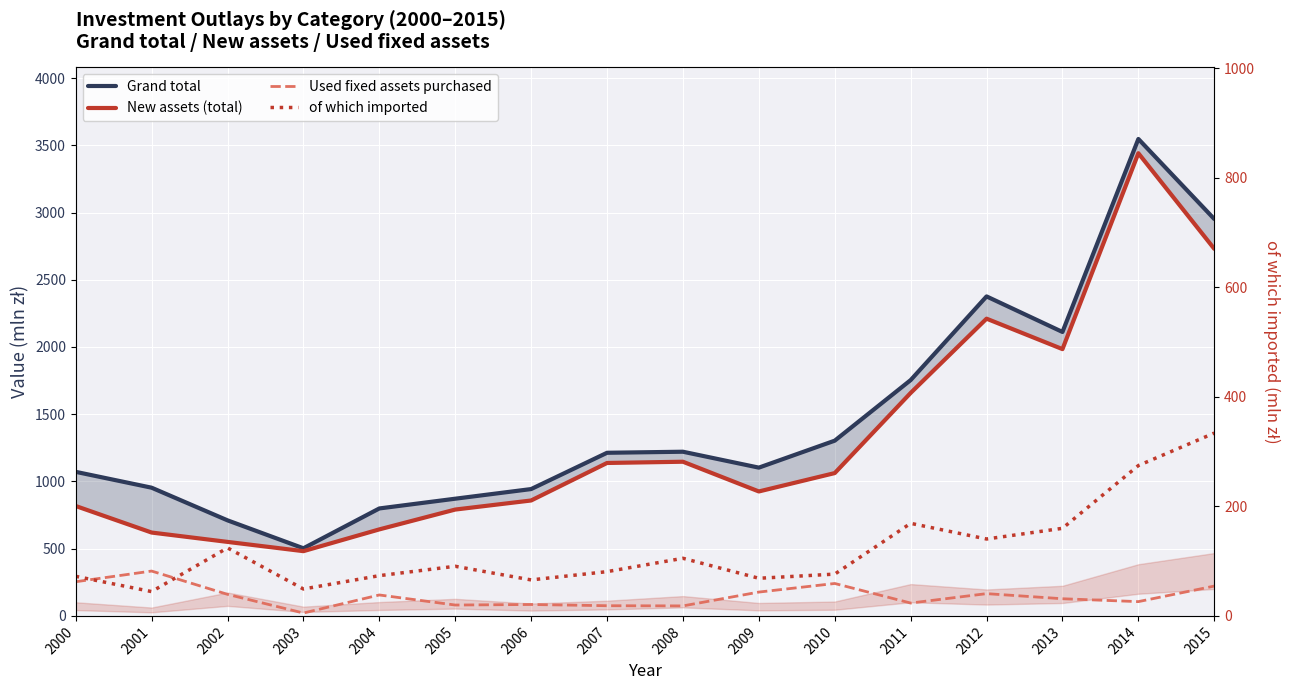

How many interior local valleys does the Used fixed assets purchased series have?

5